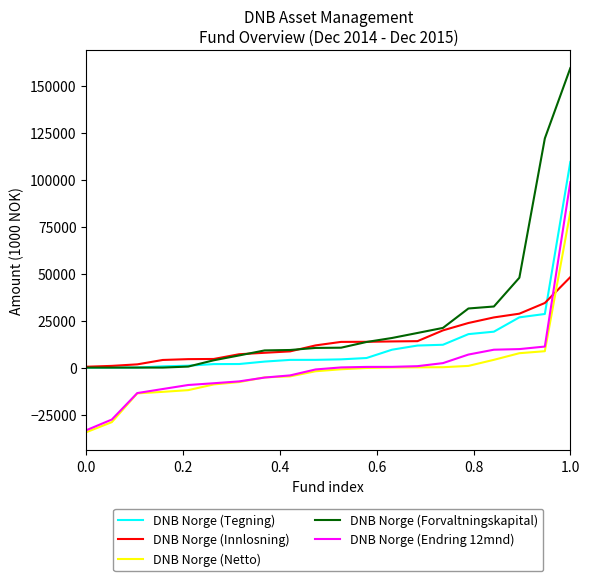

Which series has the largest total across all categories?

DNB Norge (Forvaltningskapital)